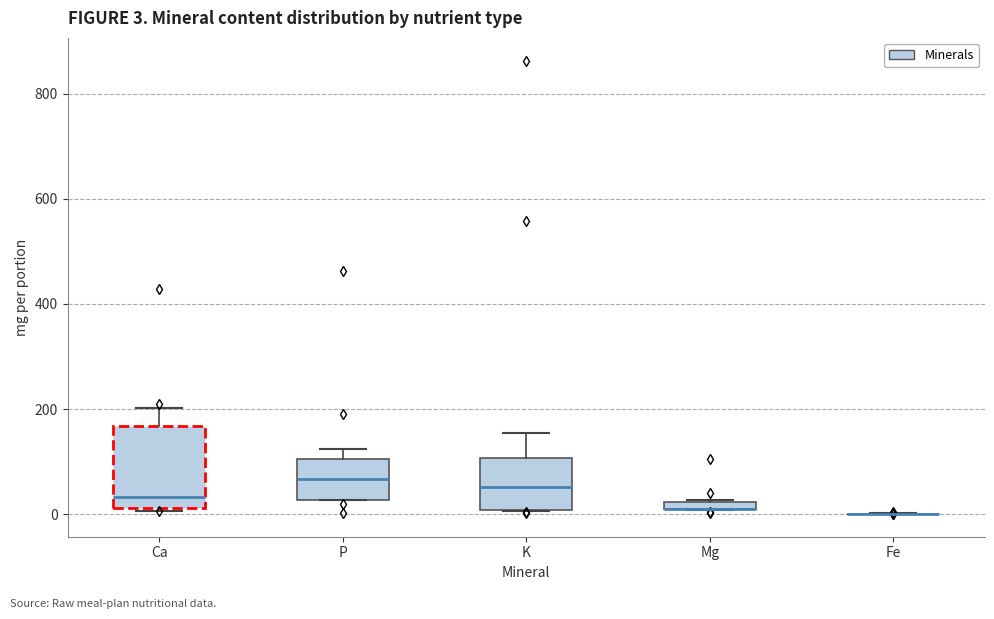

Which box is the tallest, from its lower edge to its upper edge?

Ca